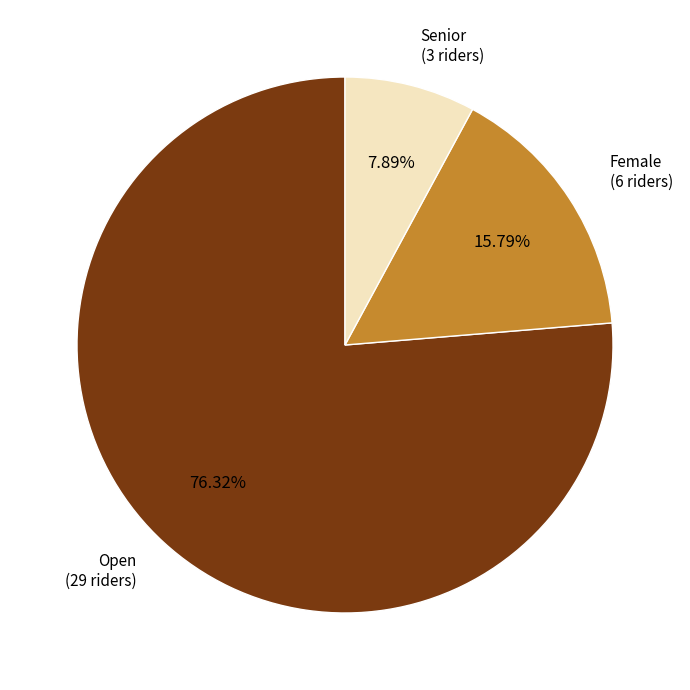

Does any single category account for the majority?

Yes